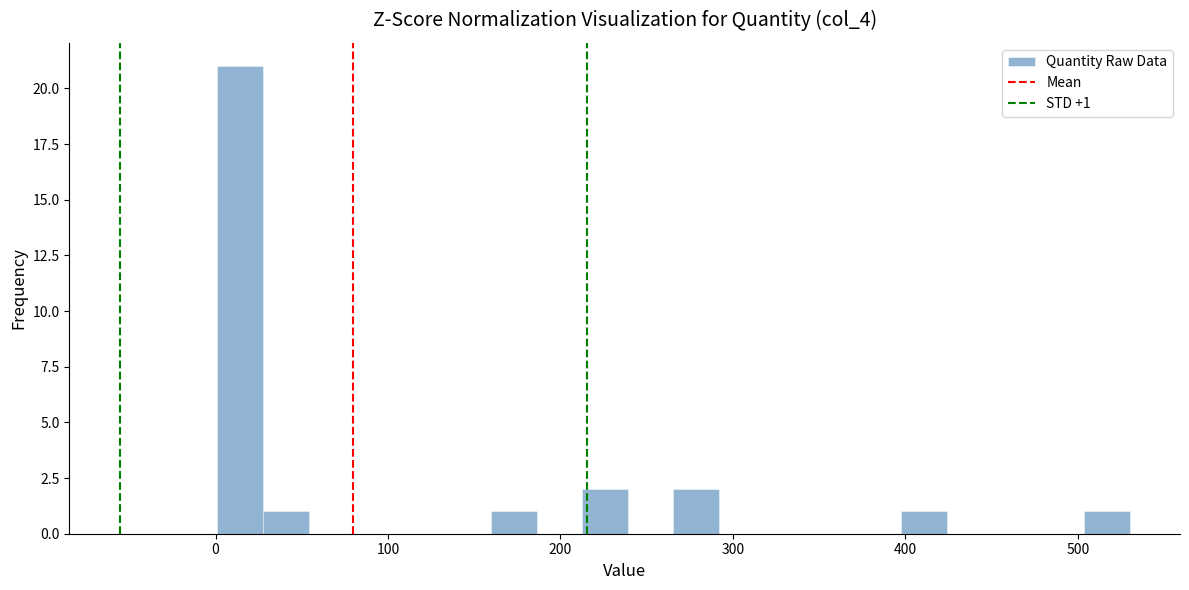

Around what value on the x-axis is the tallest bar? Give the approximate position of its centre, as read against the axis.

10